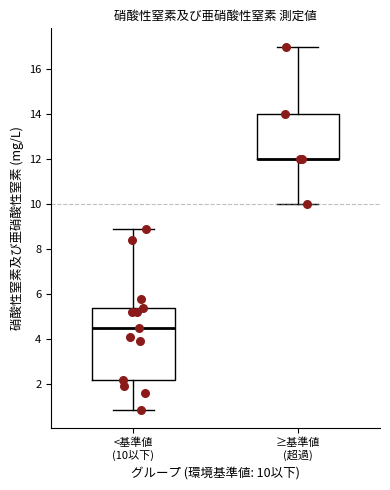

Reading left to right, transcribe this box plot: for each box, give where its median line is, the range the box spans, and where its two whiskers end, as read against the y-axis. The values are not printed on the chart, so give them approximately, as read against the axis.

<基準値 (10以下): median 4.6, box 2.2 to 5.4, whiskers 0.8 to 9.0
≥基準値 (超過): median 12.0 (drawn on the box's lower edge), box 12.0 to 14.0, whiskers 10.0 to 17.0